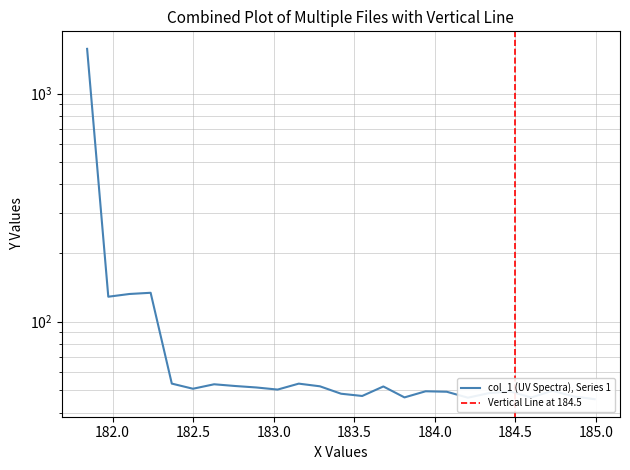

At which category does the data reach its first local valley?

181.9732053322